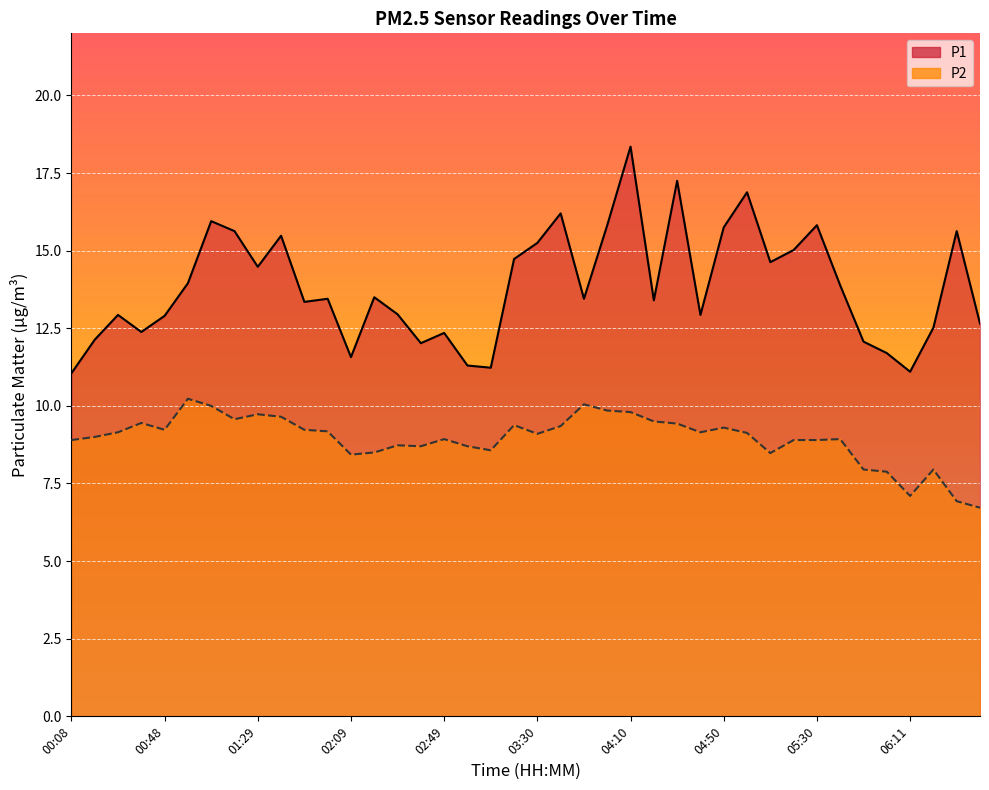

What is the label of the 9th point from the right?

05:20